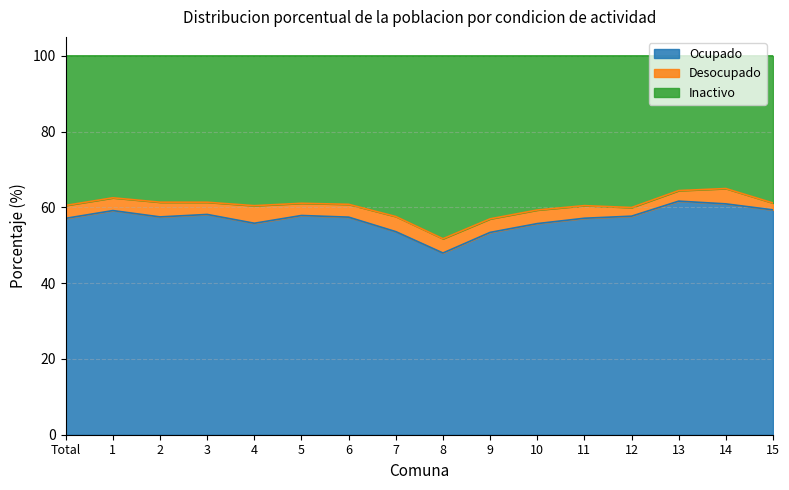

The value of Ocupado at 9 is 53.4. True or false?

True